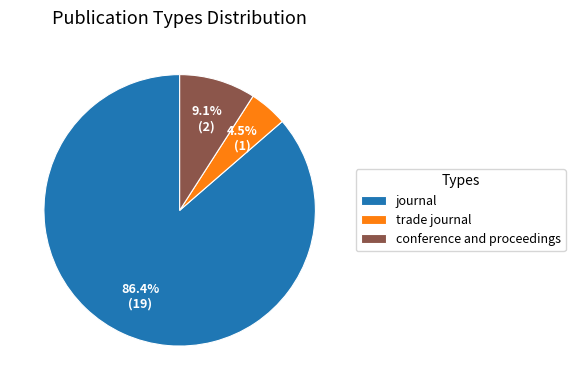

Does journal account for over 50% of the chart?

Yes